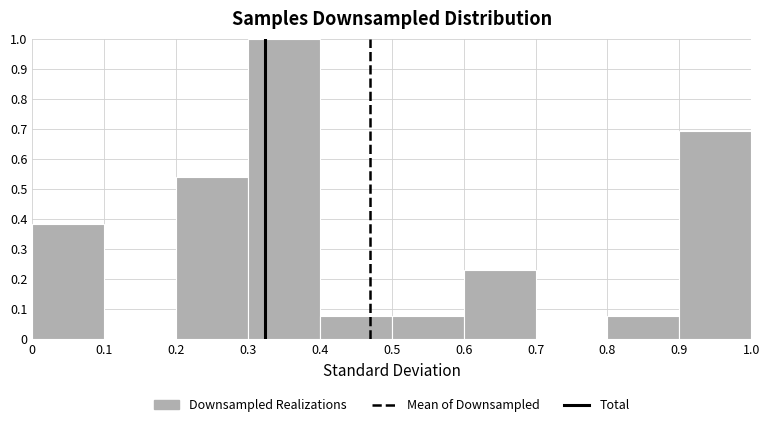

Reading left to right, list every bar in this chart as the range it spans on the x-axis followed by its height. The values are not printed on the chart, so give them approximately, as read against the axis.

0 to 0.1: 0.38
0.1 to 0.2: 0
0.2 to 0.3: 0.54
0.3 to 0.4: 1.00
0.4 to 0.5: 0.08
0.5 to 0.6: 0.08
0.6 to 0.7: 0.23
0.7 to 0.8: 0
0.8 to 0.9: 0.08
0.9 to 1.0: 0.69